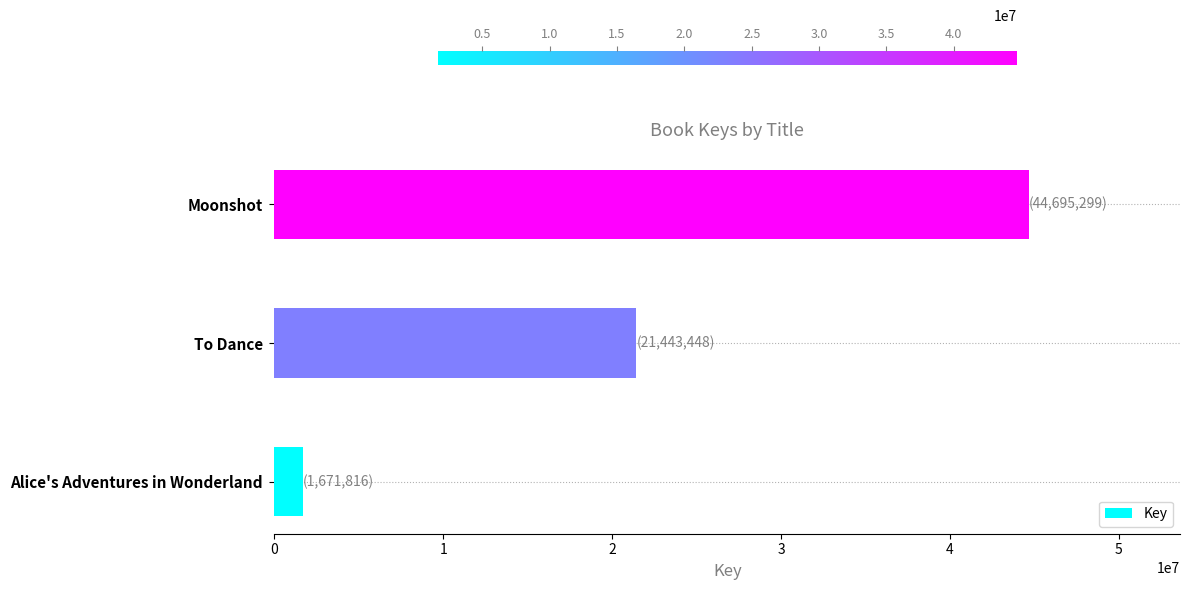

How many series are shown in this chart?

1